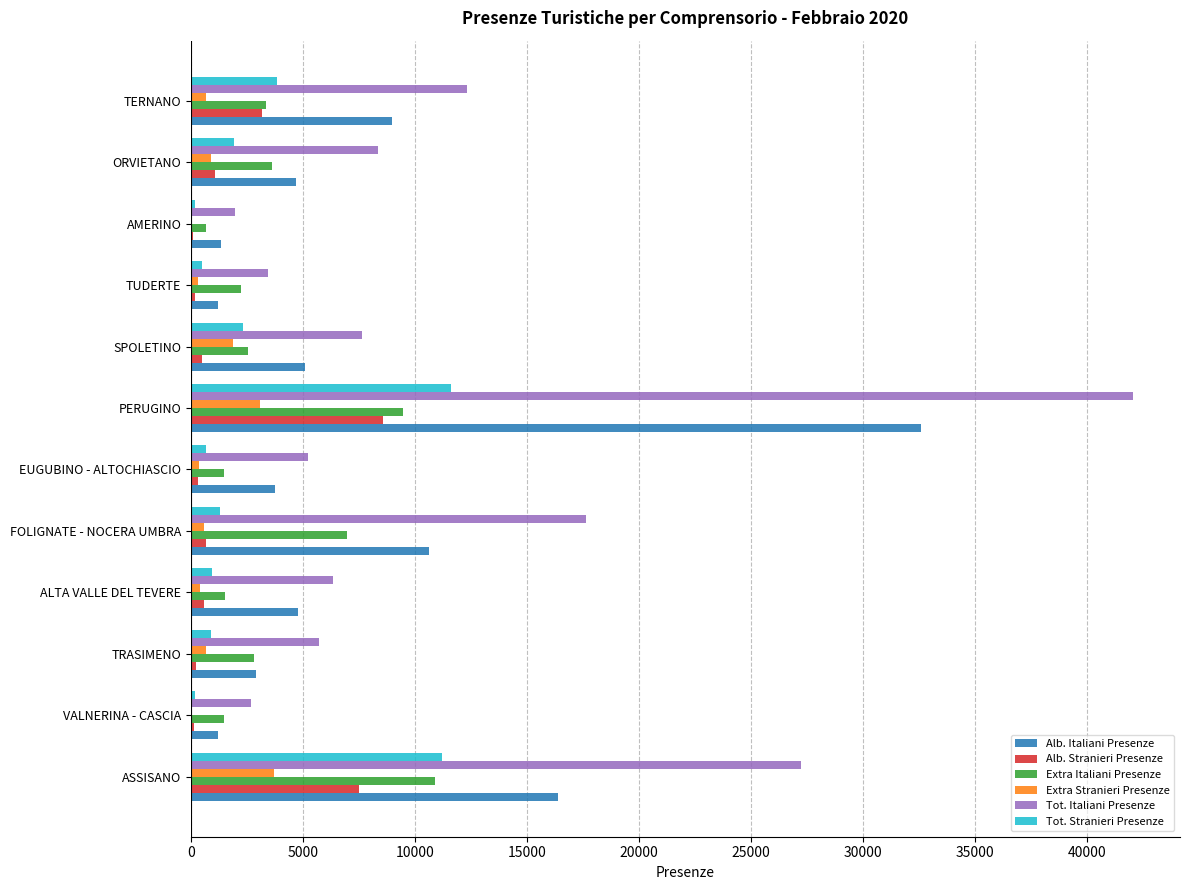

What are all the series names shown in the legend?

Alb. Italiani Presenze, Alb. Stranieri Presenze, Extra Italiani Presenze, Extra Stranieri Presenze, Tot. Italiani Presenze, Tot. Stranieri Presenze